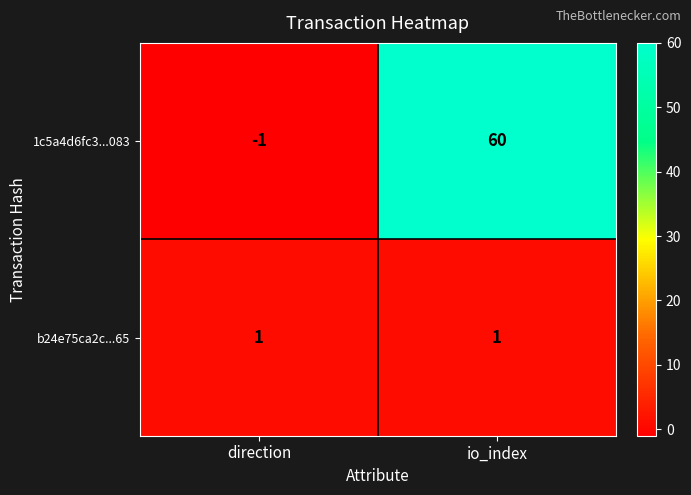

Which series has the largest range (max minus min)?

1c5a4d6fc3...083